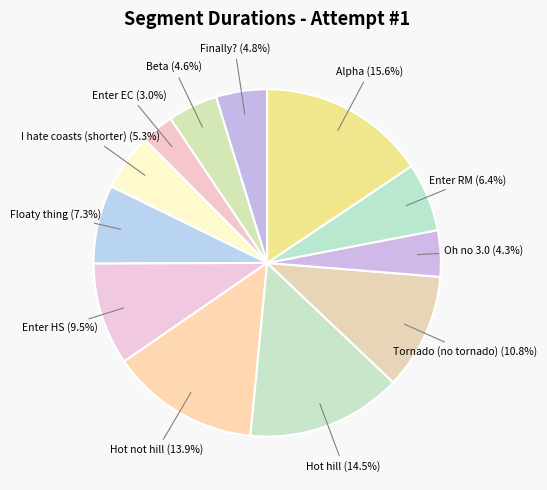

How many slices are in this pie chart?

12